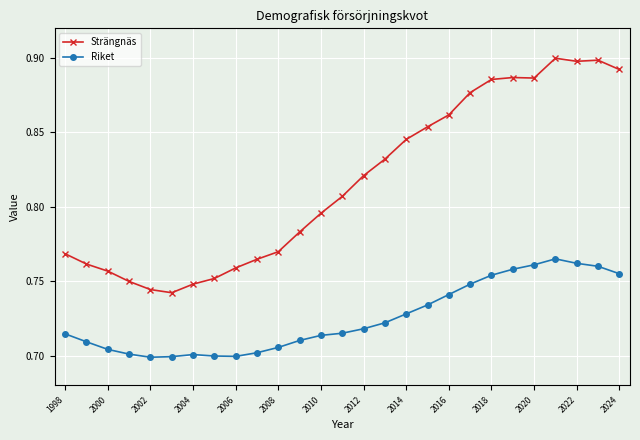

True or false: Riket has more than 0 points higher than both neighbors.

True